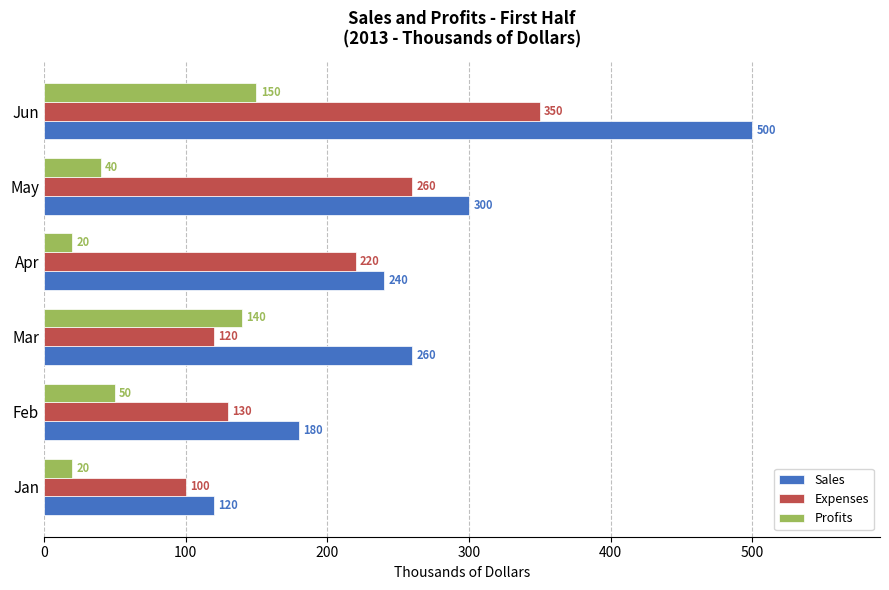

Rank the series by their maximum value, from highest to lowest.

Sales, Expenses, Profits